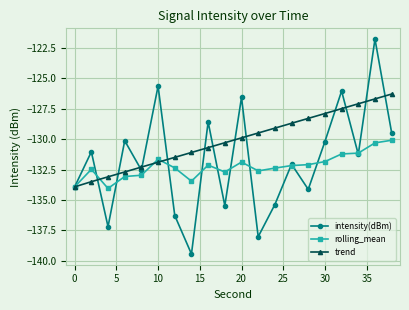

What is the average value of the trend series?

-130.1